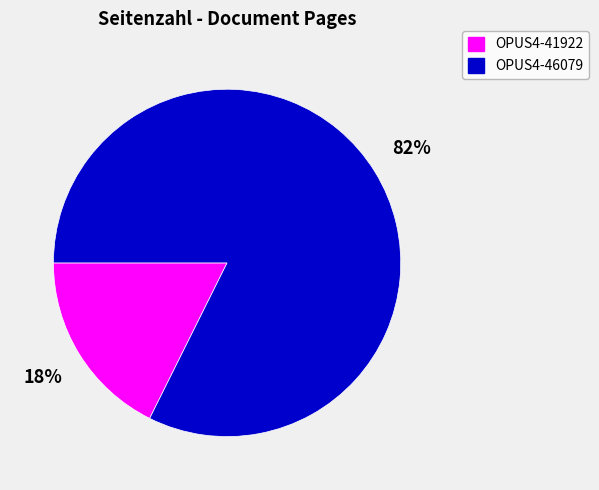

Is the sum of OPUS4-41922 and OPUS4-46079 greater than half?

Yes